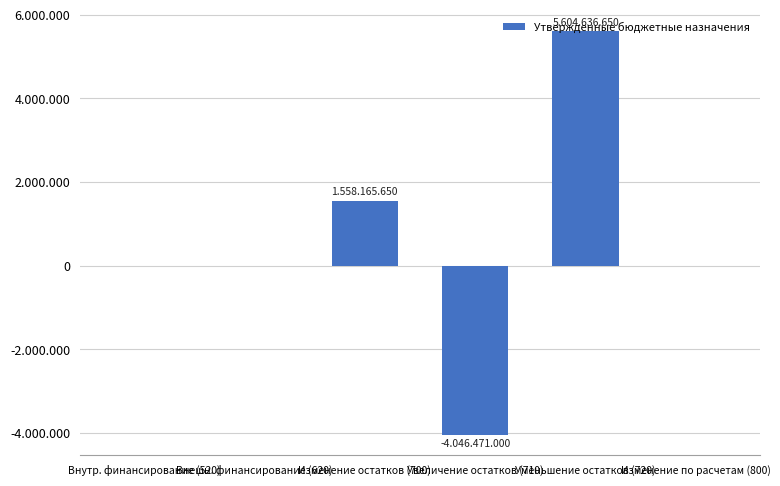

What is the label of the 5th bar from the right?

Внешн. финансирование (620)